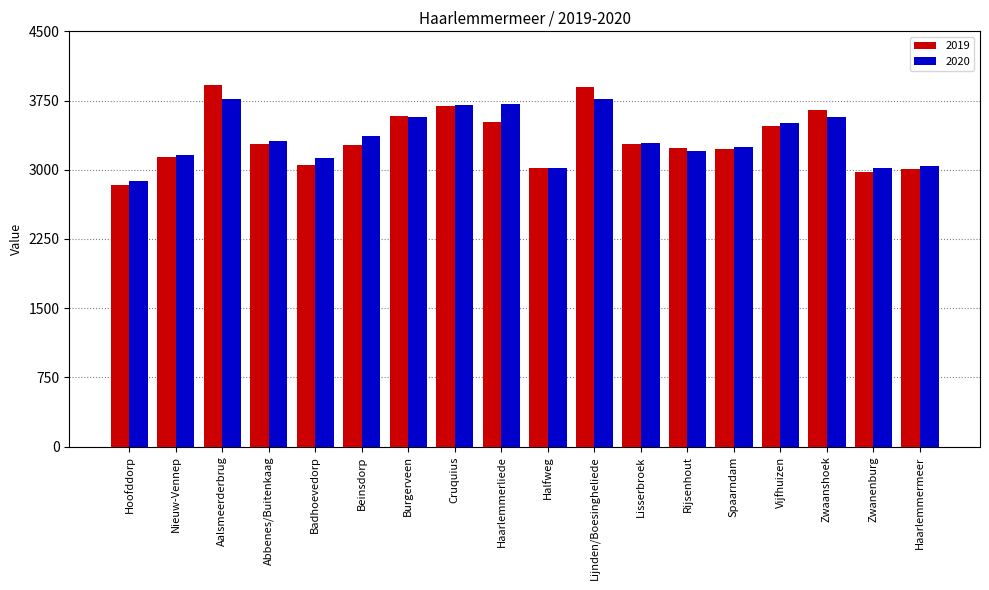

List the series in order of their peak value, highest first.

2019, 2020